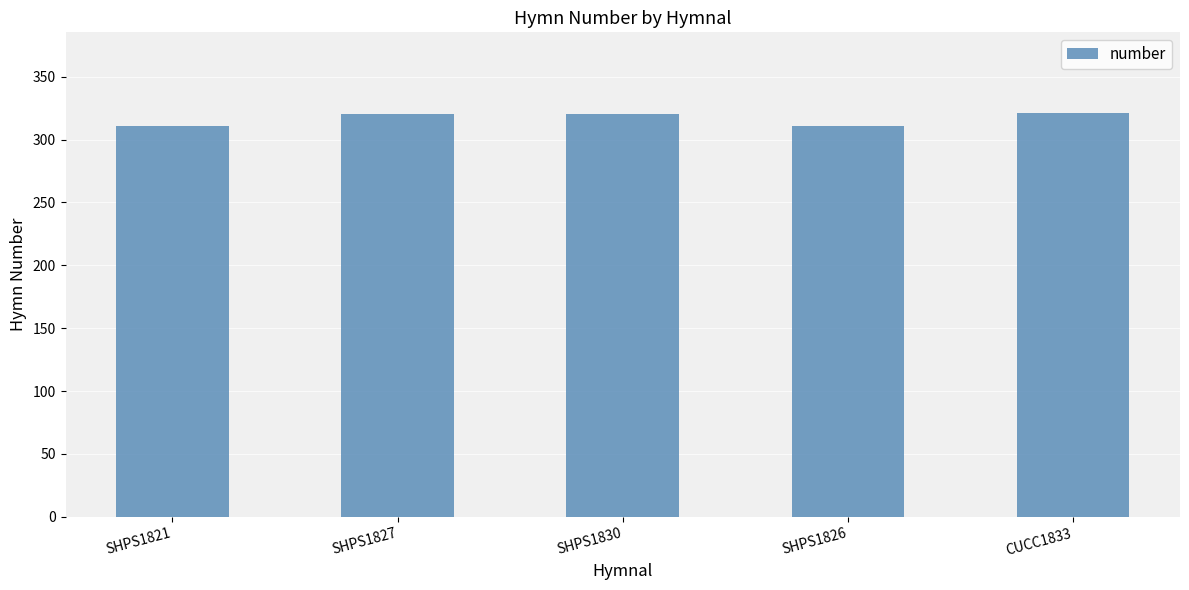

What is the difference between the values at SHPS1830 and SHPS1826?

9